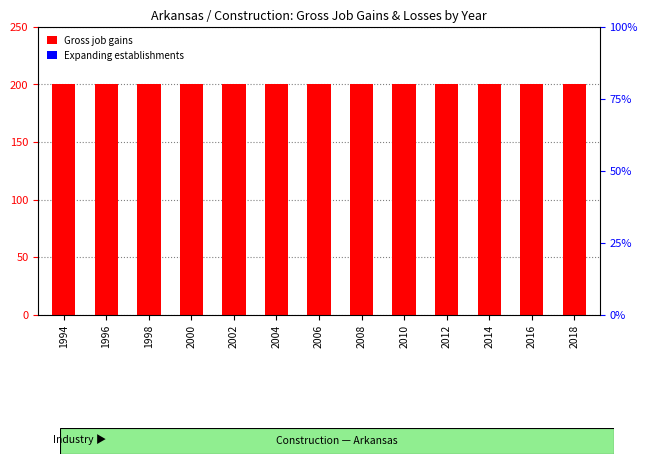

Reading left to right, list all the values displayed in this chart.

Gross job gains (Total): 1994=200	1996=200	1998=200	2000=200	2002=200	2004=200	2006=200	2008=200	2010=200	2012=200	2014=200	2016=200	2018=200
Expanding establishments: 1994=0	1996=0	1998=0	2000=0	2002=0	2004=0	2006=0	2008=0	2010=0	2012=0	2014=0	2016=0	2018=0